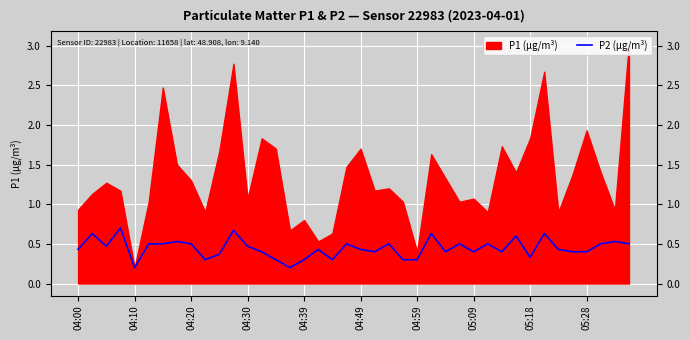

What is the sum of all values?

17.8